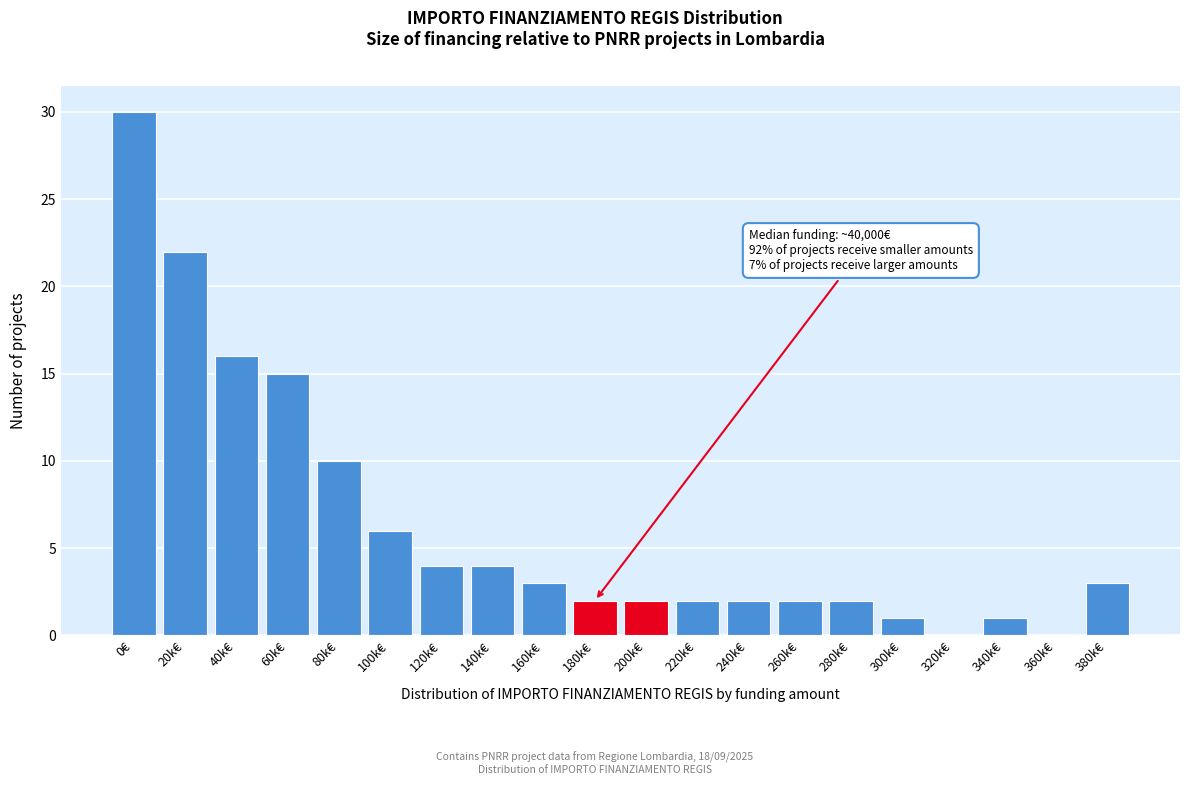

Reading left to right, list all the values displayed in this chart.

0€=30	20k€=22	40k€=16	60k€=15	80k€=10	100k€=6	120k€=4	140k€=4	160k€=3	180k€=2	200k€=2	220k€=2	240k€=2	260k€=2	280k€=2	300k€=1	320k€=0	340k€=1	360k€=0	380k€=3